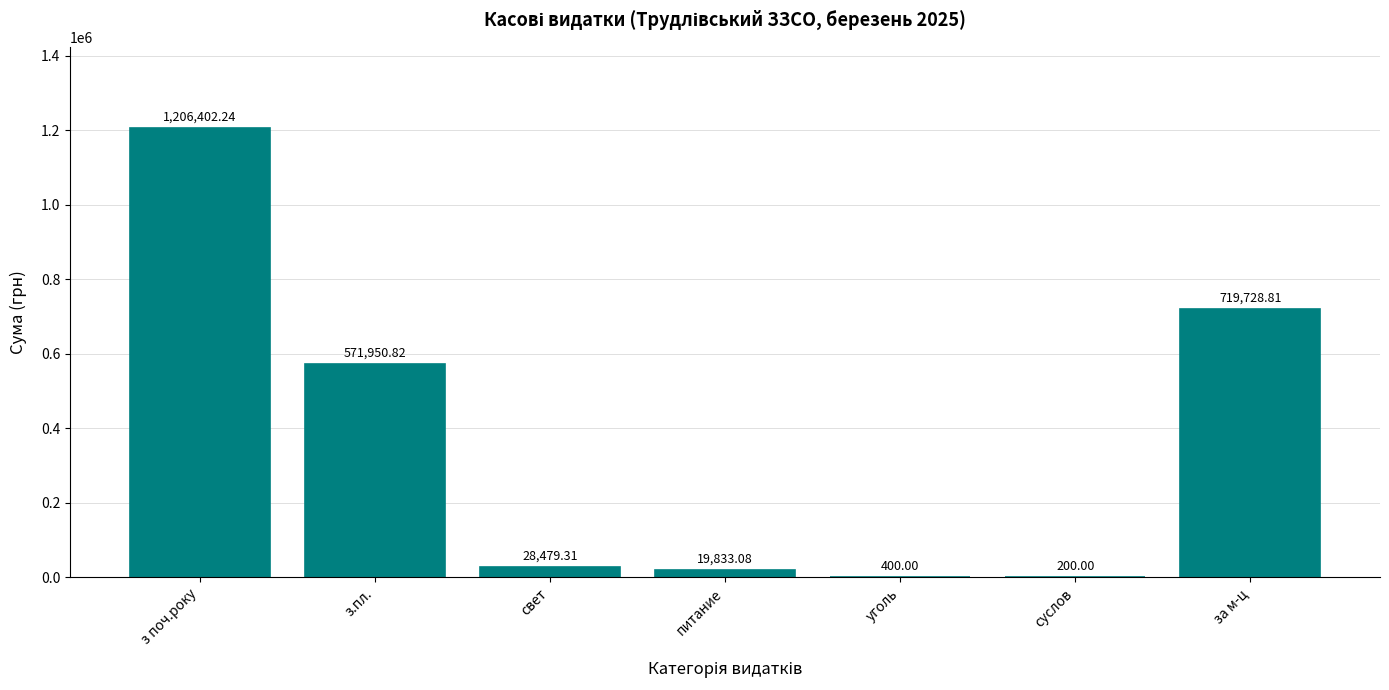

What is the sum of the values at з поч.року and суслов?

1206602.2